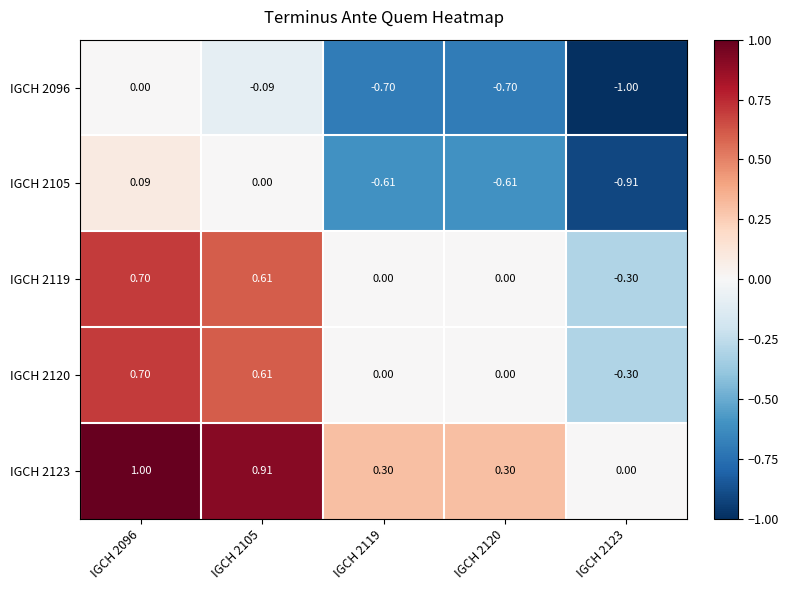

Reading left to right, extract all data points from this chart.

IGCH 2096: IGCH 2096=0.0	IGCH 2105=-0.1	IGCH 2119=-0.7	IGCH 2120=-0.7	IGCH 2123=-1.0
IGCH 2105: IGCH 2096=0.1	IGCH 2105=0.0	IGCH 2119=-0.6	IGCH 2120=-0.6	IGCH 2123=-0.9
IGCH 2119: IGCH 2096=0.7	IGCH 2105=0.6	IGCH 2119=0.0	IGCH 2120=0.0	IGCH 2123=-0.3
IGCH 2120: IGCH 2096=0.7	IGCH 2105=0.6	IGCH 2119=0.0	IGCH 2120=0.0	IGCH 2123=-0.3
IGCH 2123: IGCH 2096=1.0	IGCH 2105=0.9	IGCH 2119=0.3	IGCH 2120=0.3	IGCH 2123=0.0